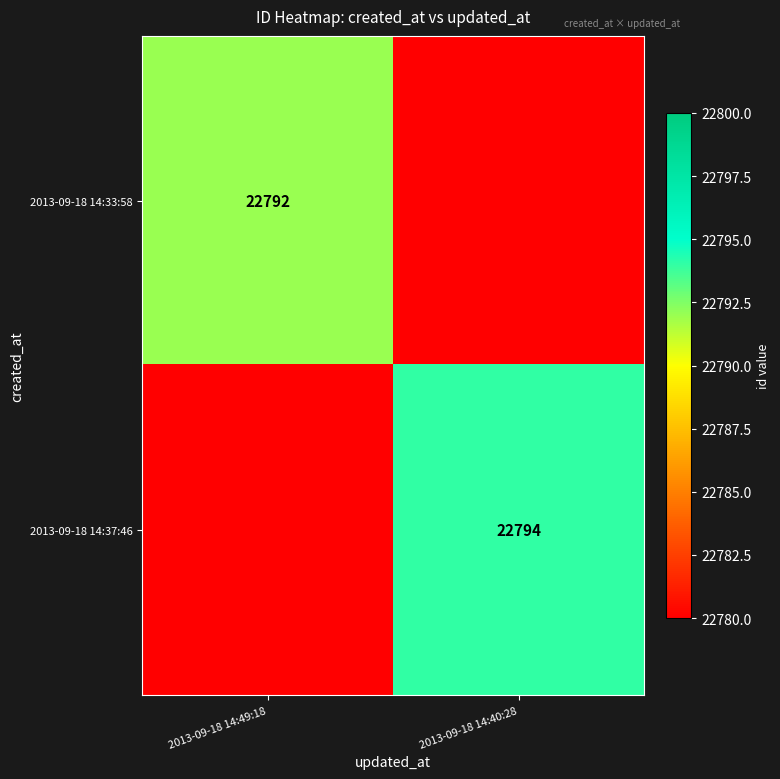

The value of 2013-09-18 14:37:46 at 2013-09-18 14:40:28 is 30951. True or false?

False